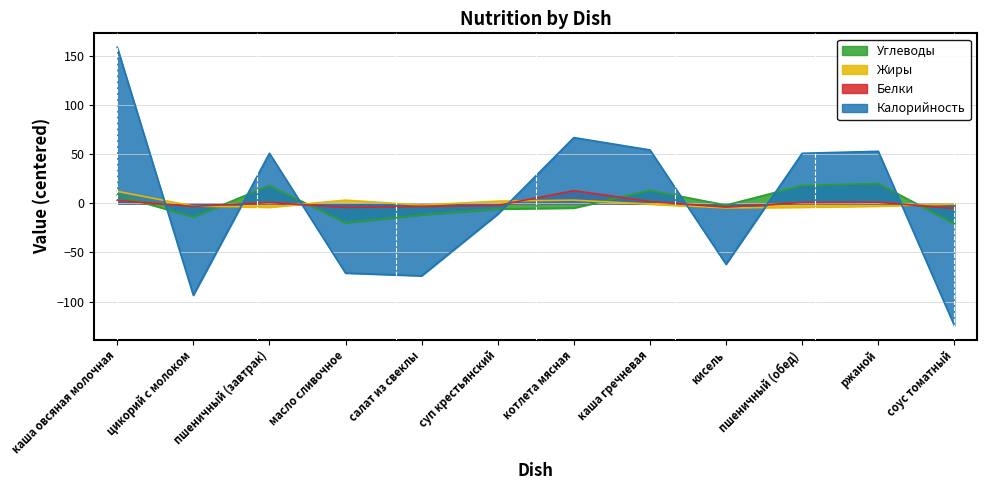

How many lines are shown in the chart?

4